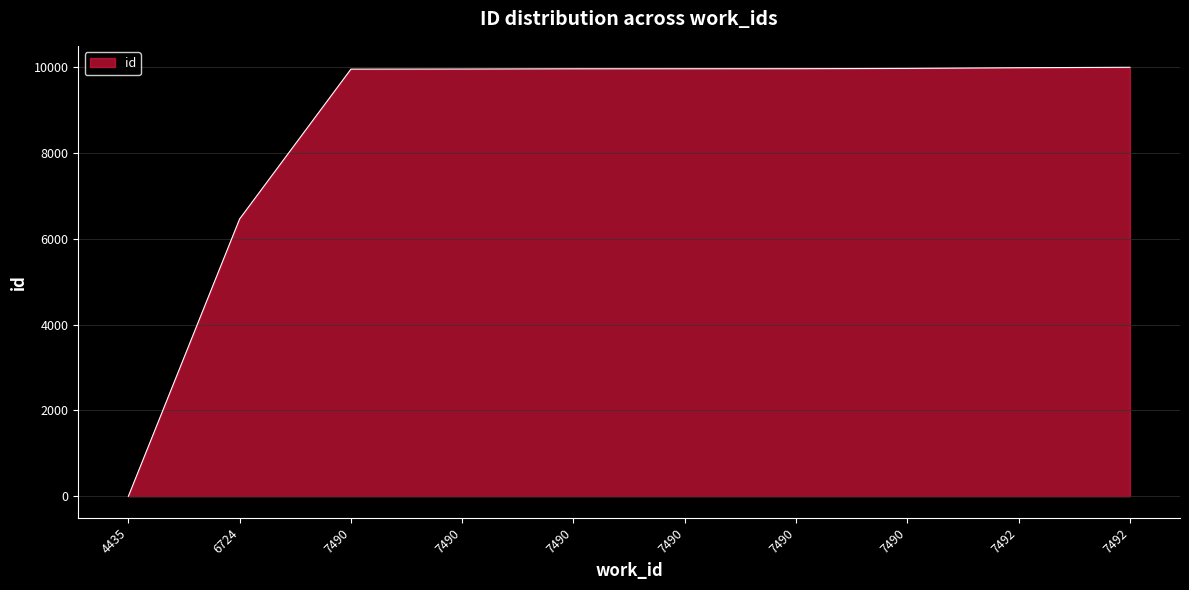

How many lines are shown in the chart?

1